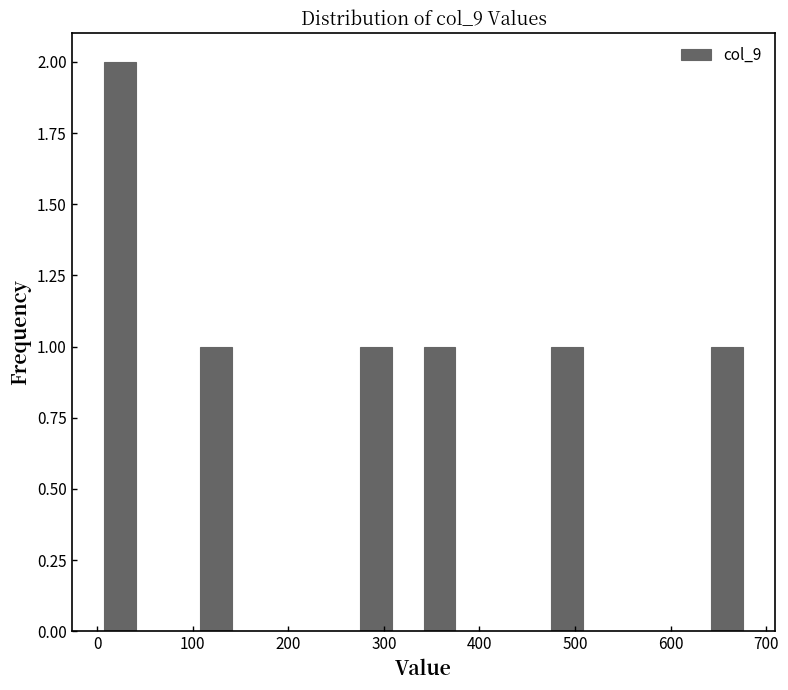

Read against the x-axis, roughly where is the centre of the tallest bar?

20